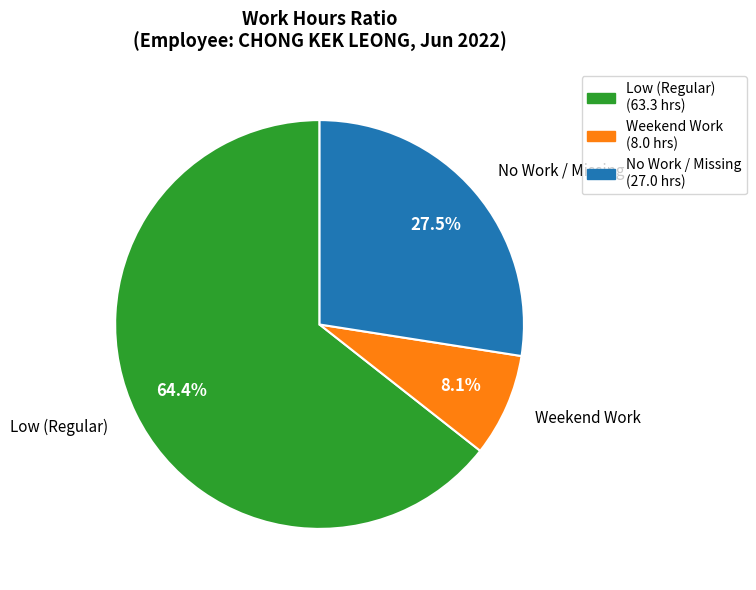

Combined, do No Work / Missing and Weekend Work account for over 50%?

No